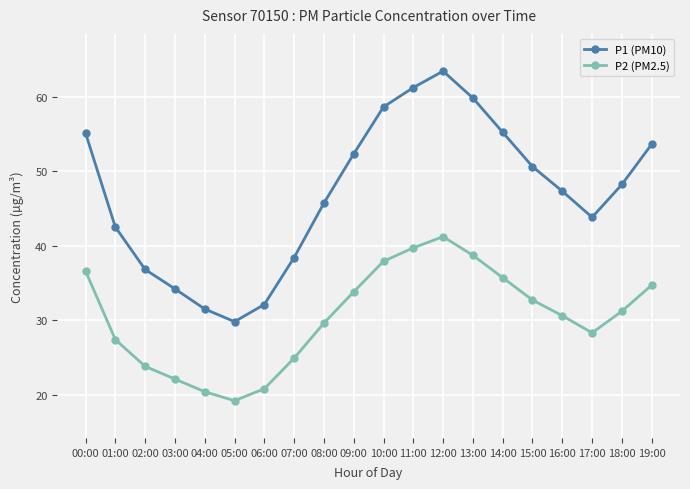

Rank the series at 10:00 from highest to lowest value.

P1 (PM10), P2 (PM2.5)